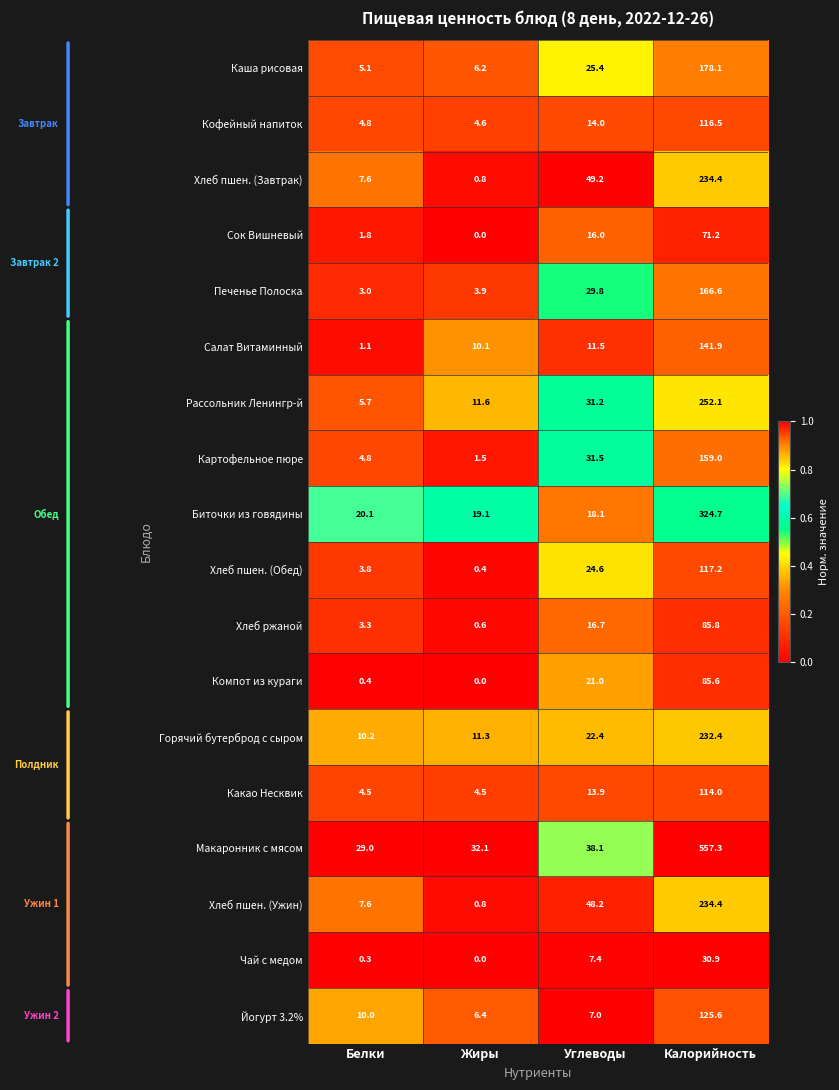

What is the approximate value of Салат Витаминный at Белки?

1.1